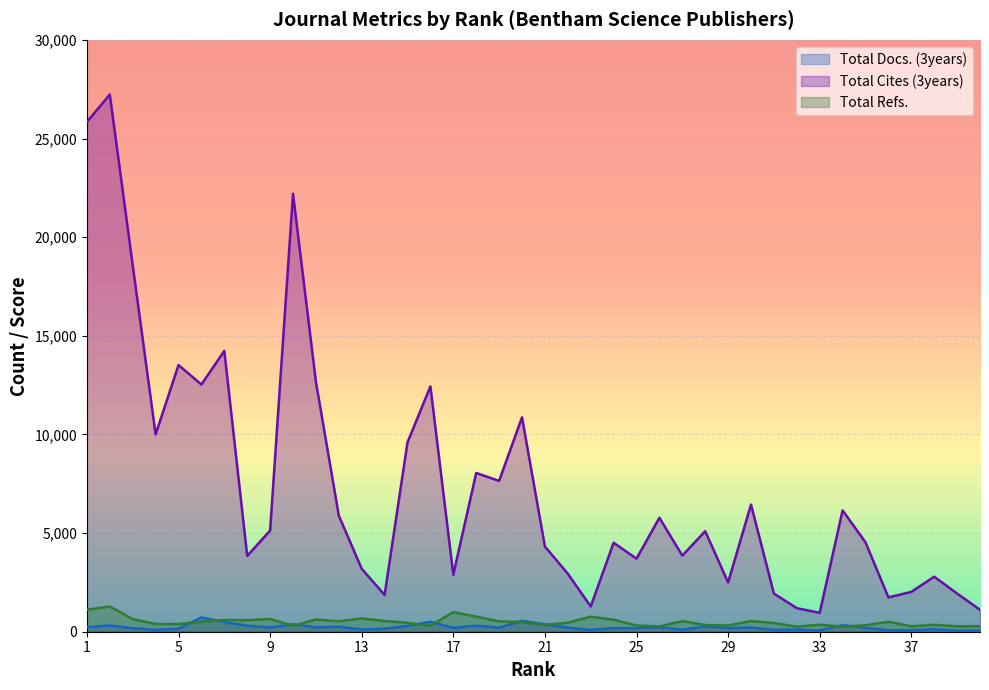

How many values in the Total Cites (3years) series are below 5094?

20